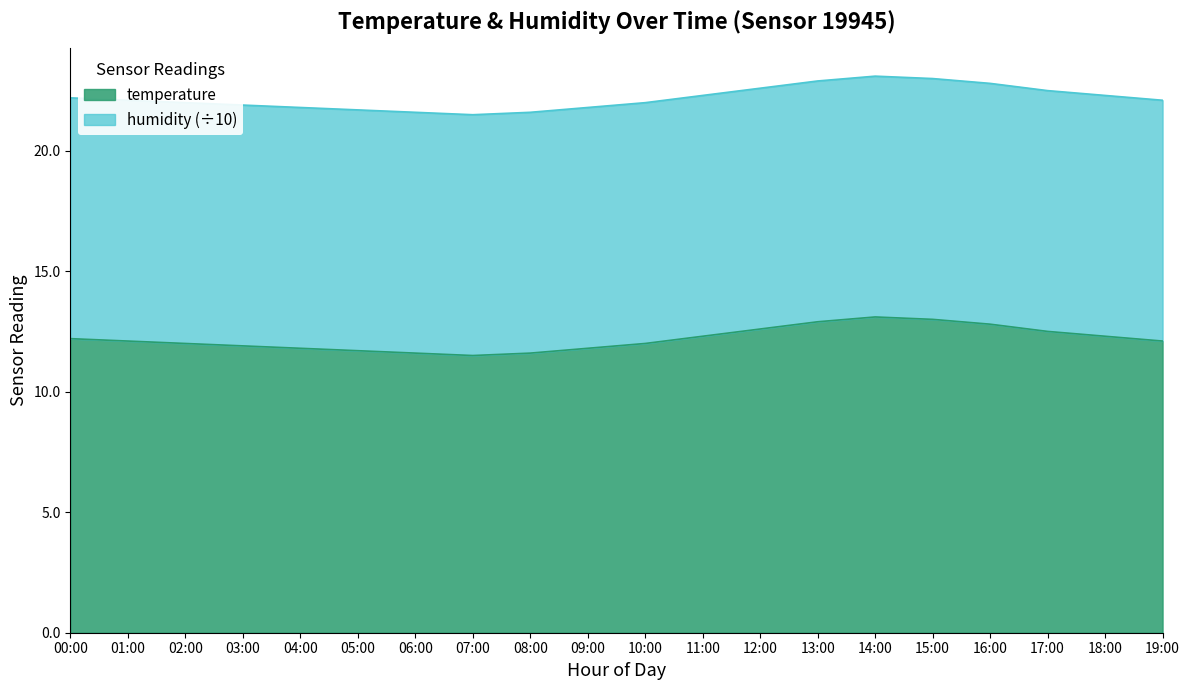

Between 04:00 and 12:00, which is larger?

12:00